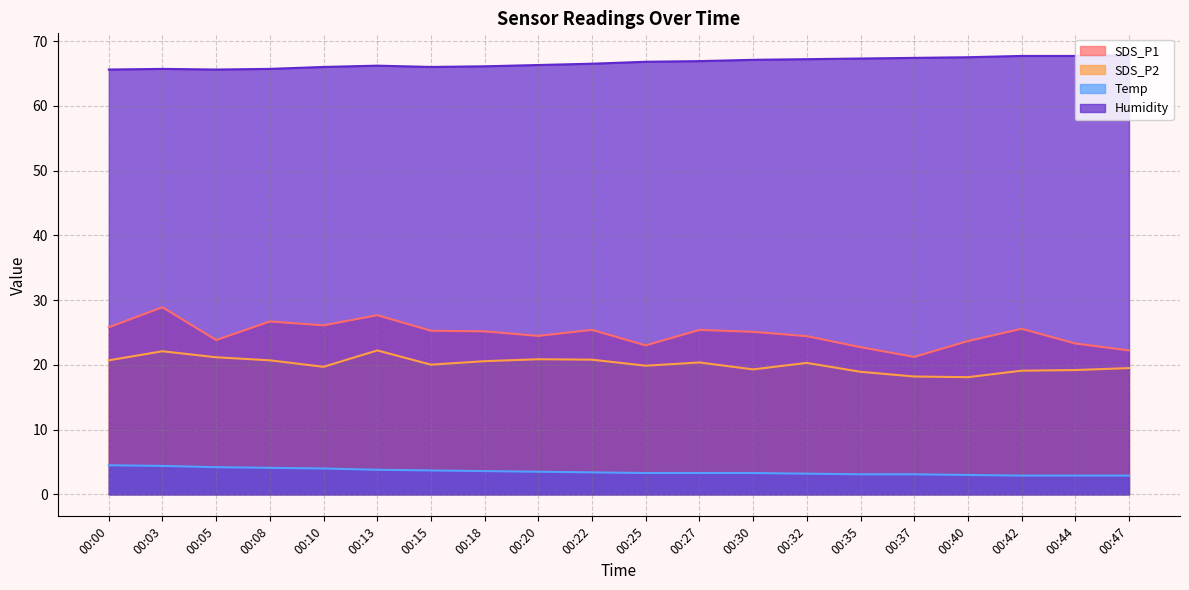

The SDS_P1 series shows 16.0 at 00:03. True or false?

False